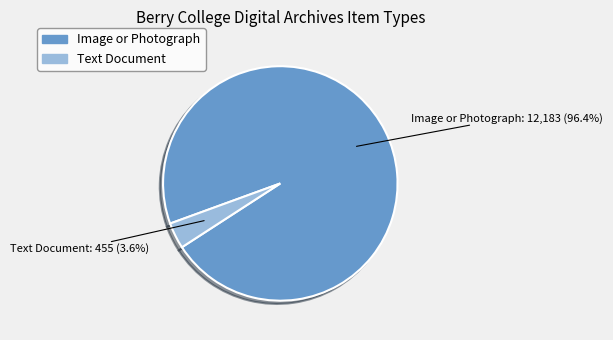

How many slices are in this pie chart?

2